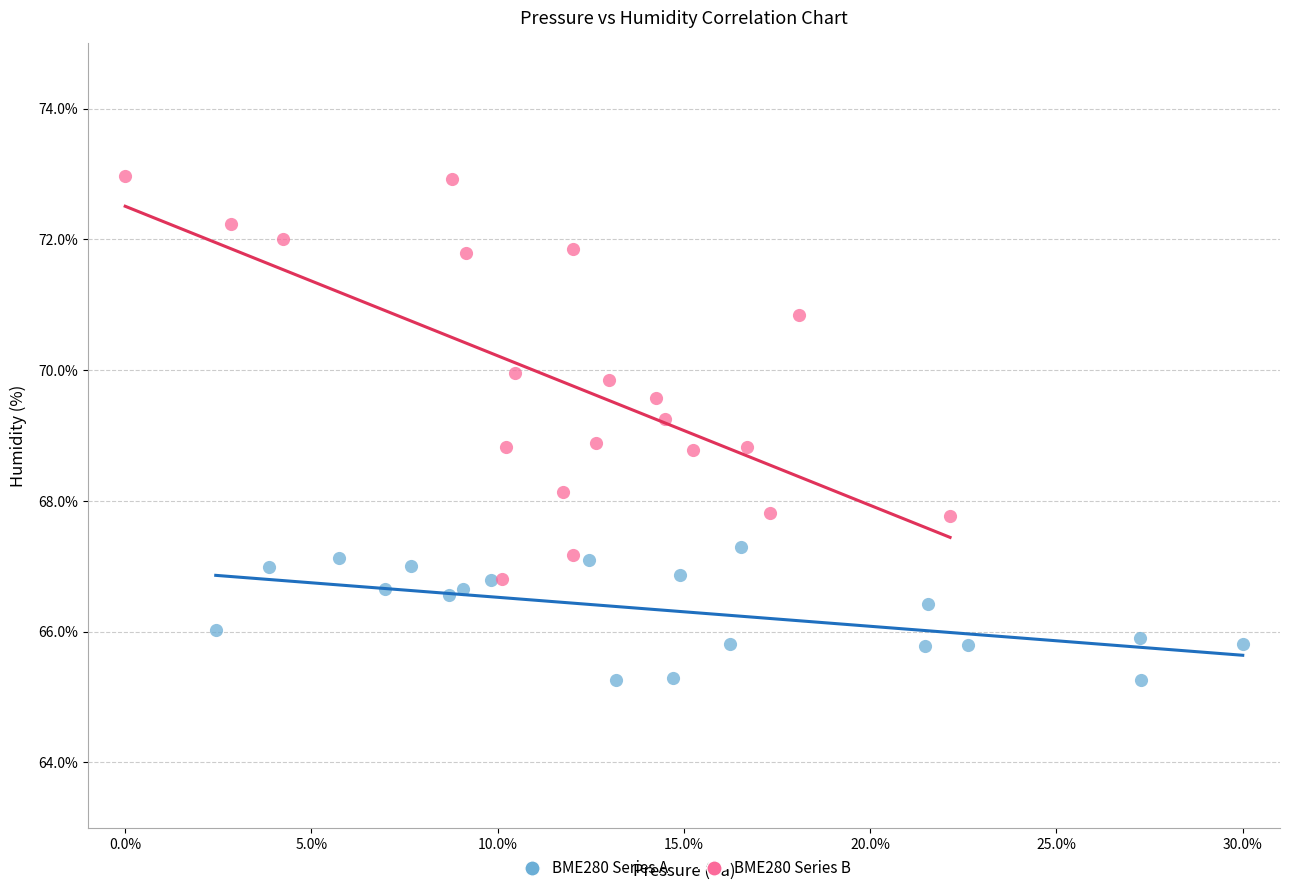

Which series contains the highest Y value?

BME280 Series B